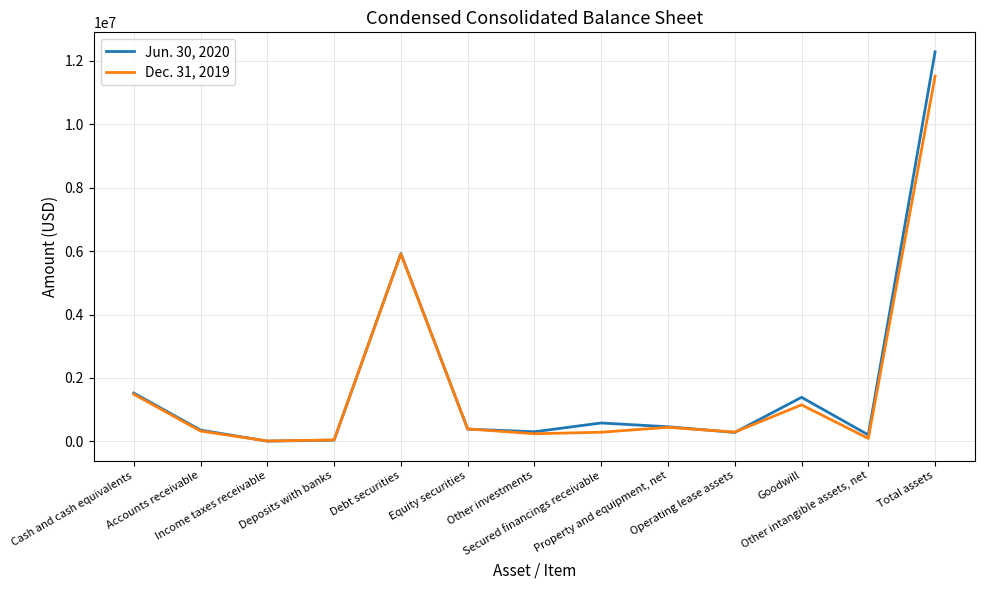

What is the highest value of the Dec. 31, 2019 series?

11519167